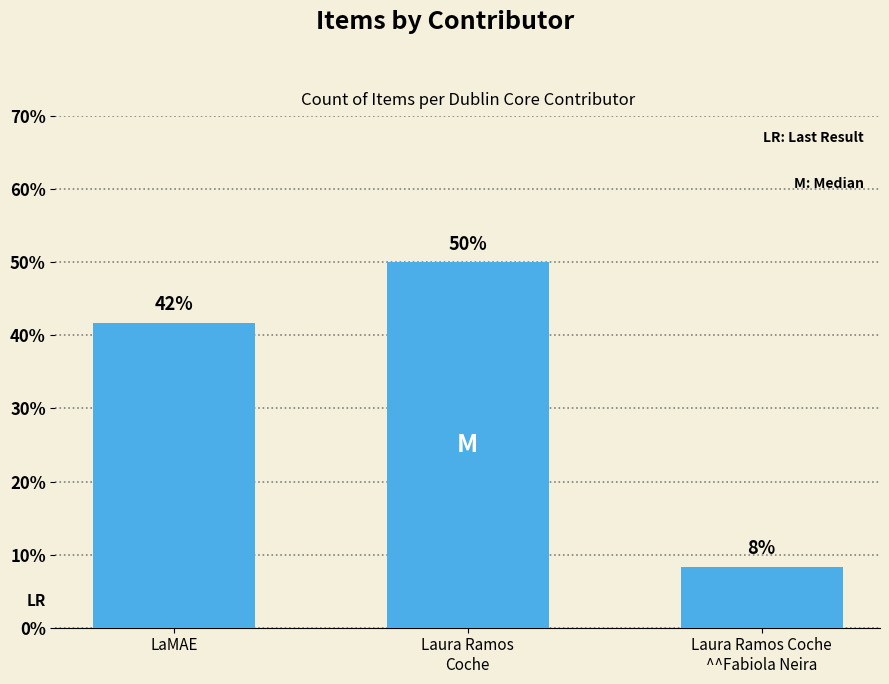

Which has a higher value, Laura Ramos
Coche or LaMAE?

Laura Ramos
Coche